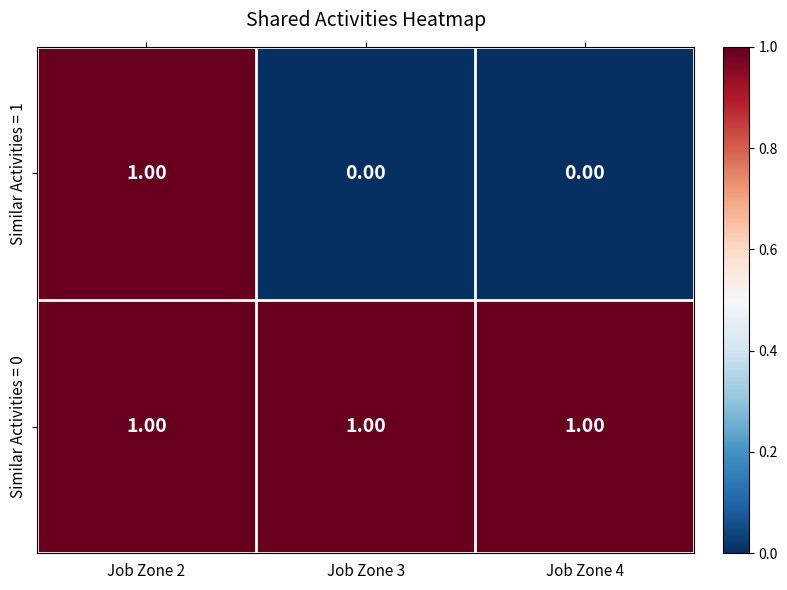

Which series has the largest total across all categories?

Similar Activities = 0